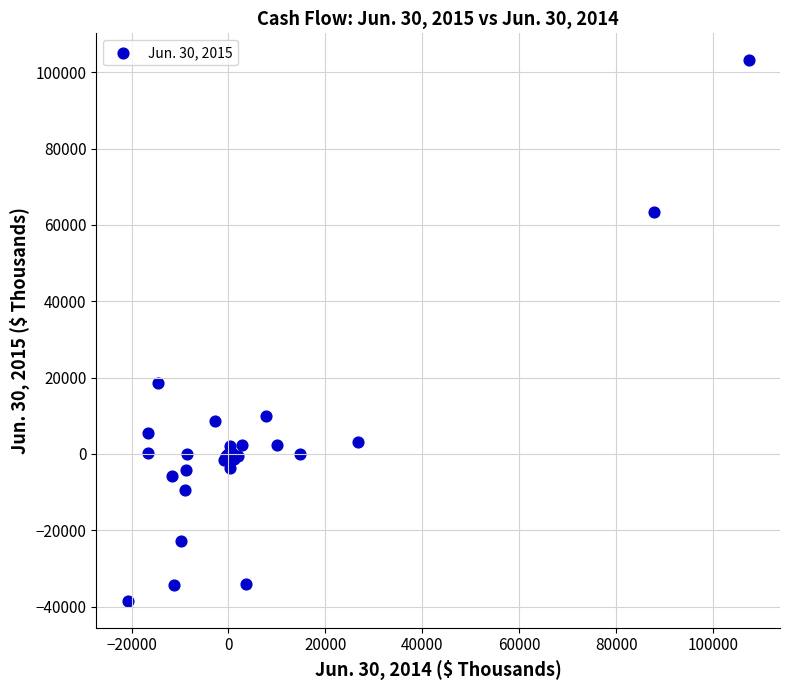

What Y value in the scatter plot is closest to 32352?

18588